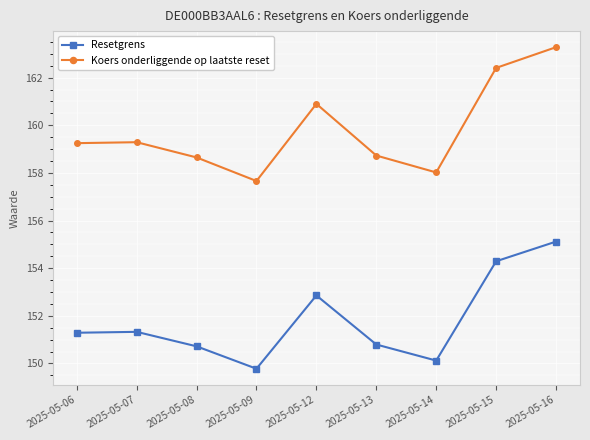

How many interior local valleys does the Koers onderliggende op laatste reset series have?

2